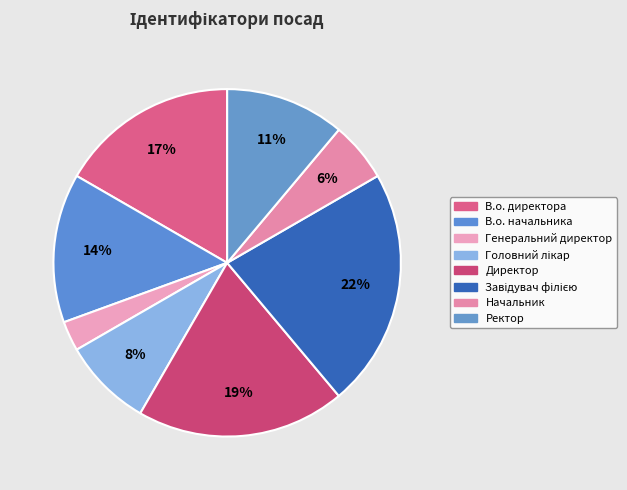

Is there a majority slice in this chart?

No